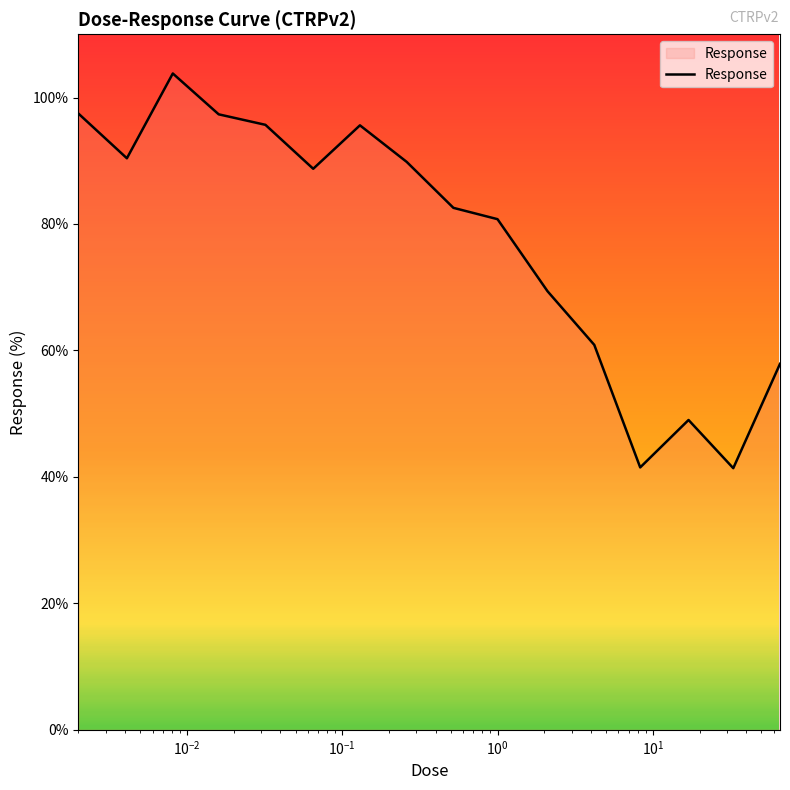

What is the minimum value shown in the chart?

41.4